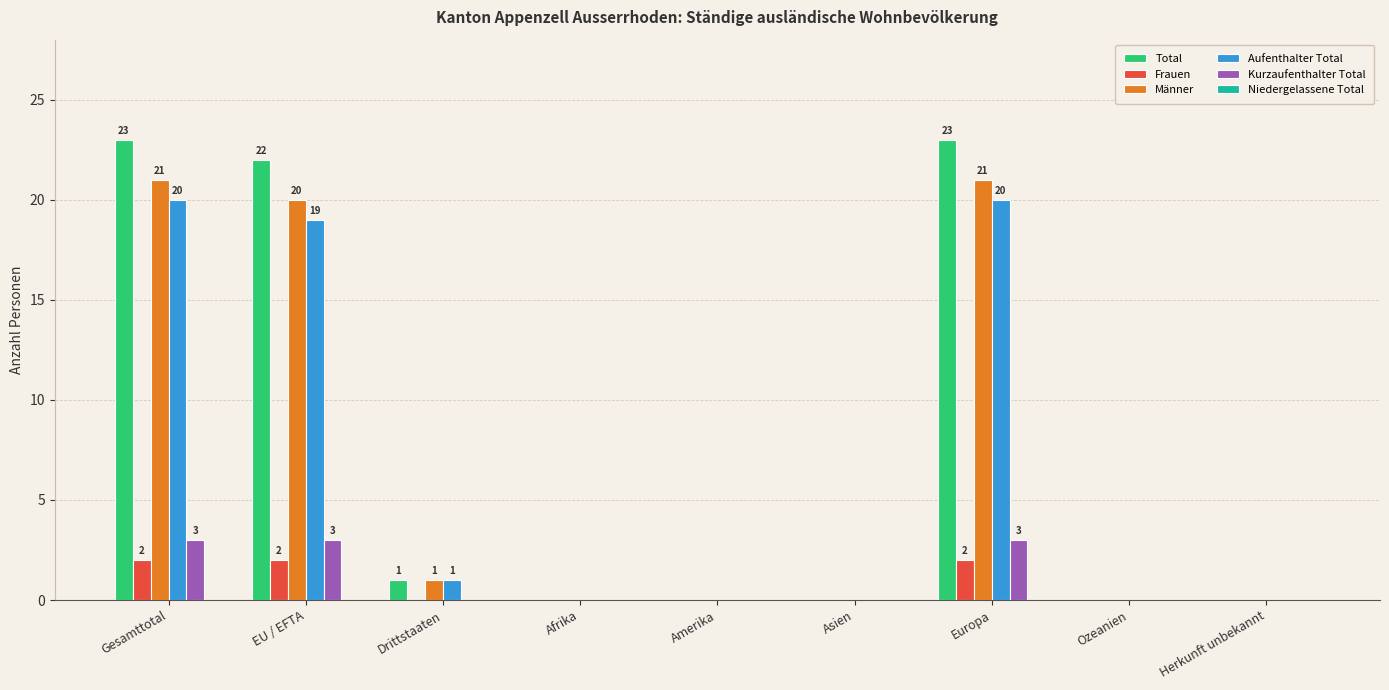

True or false: Aufenthalter Total has a value of 1 at Drittstaaten.

True